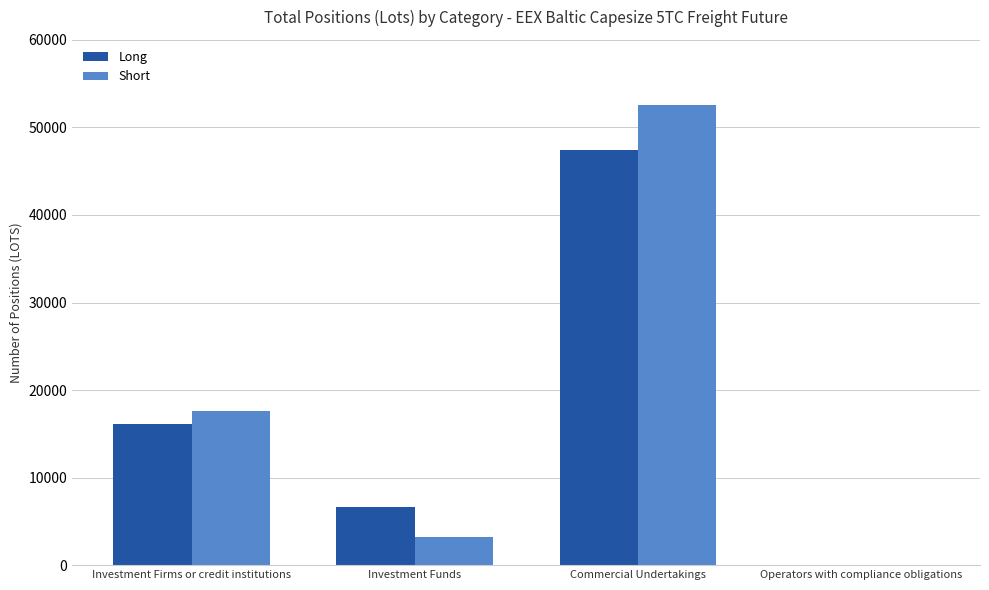

What is the highest value of the Long series?

47465.4